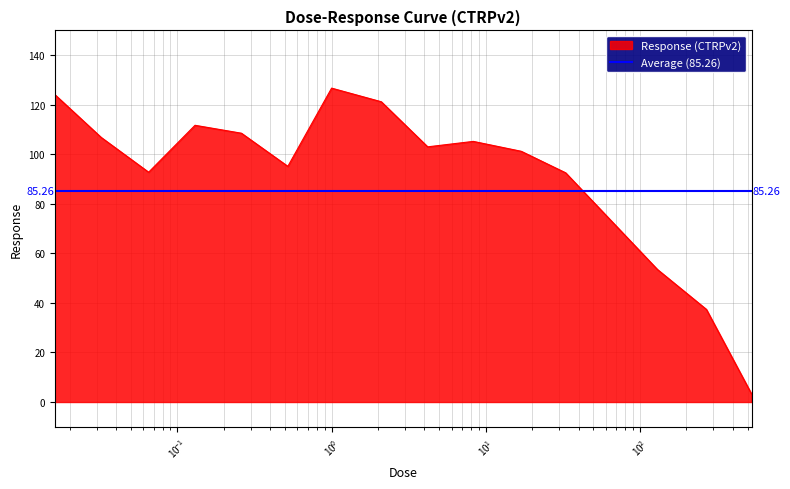

What is the label of the 6th point from the right?

8.3